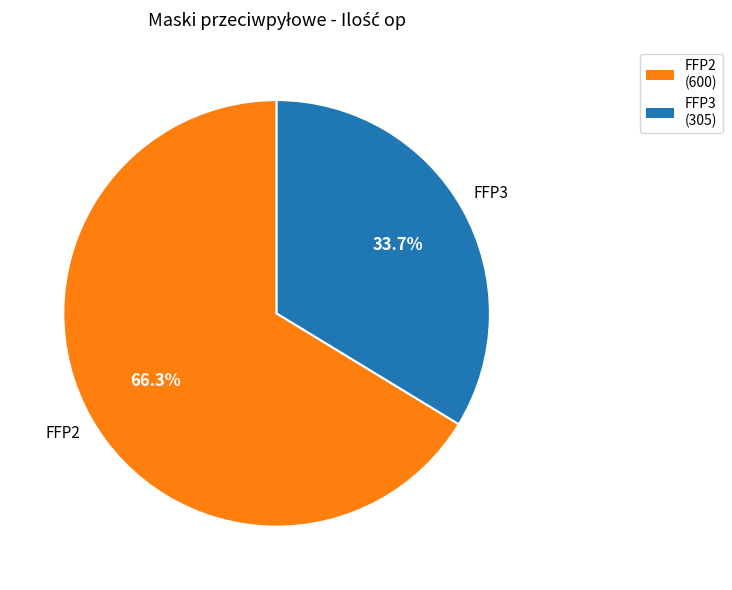

Which has a higher value, FFP3 or FFP2?

FFP2